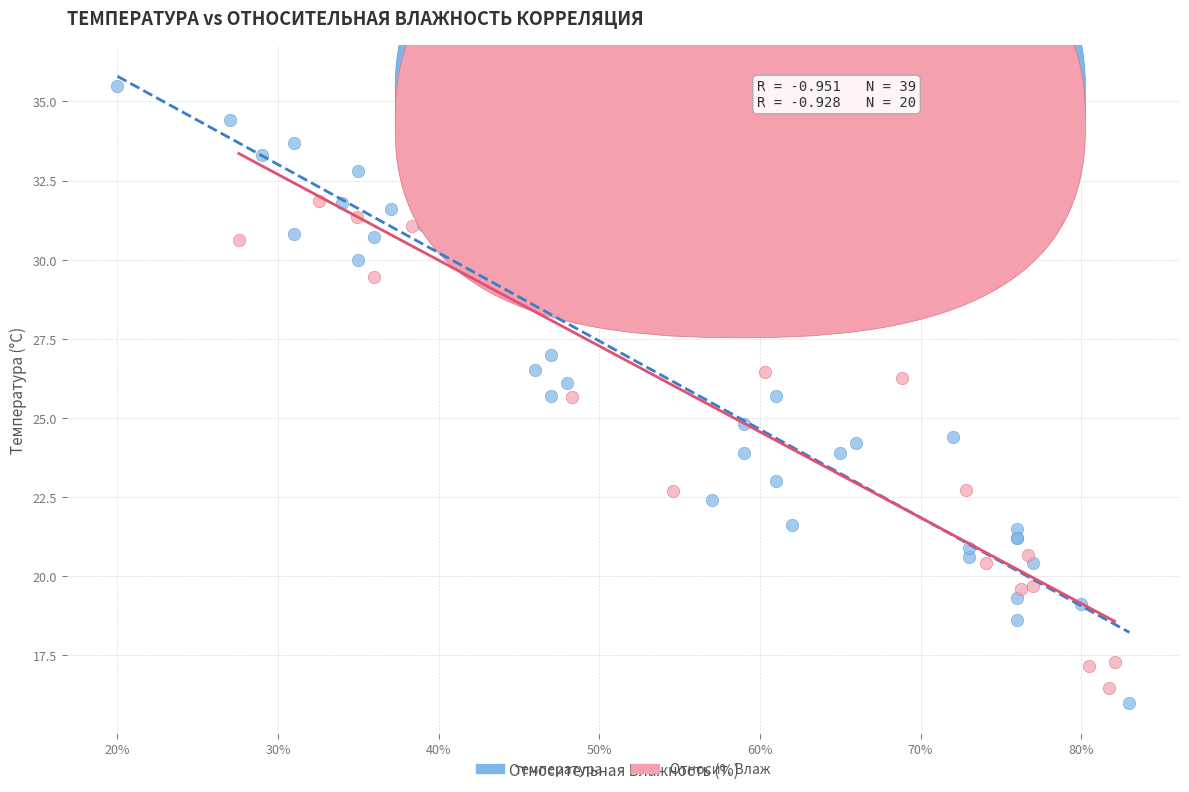

Which series contains the highest Y value?

температура